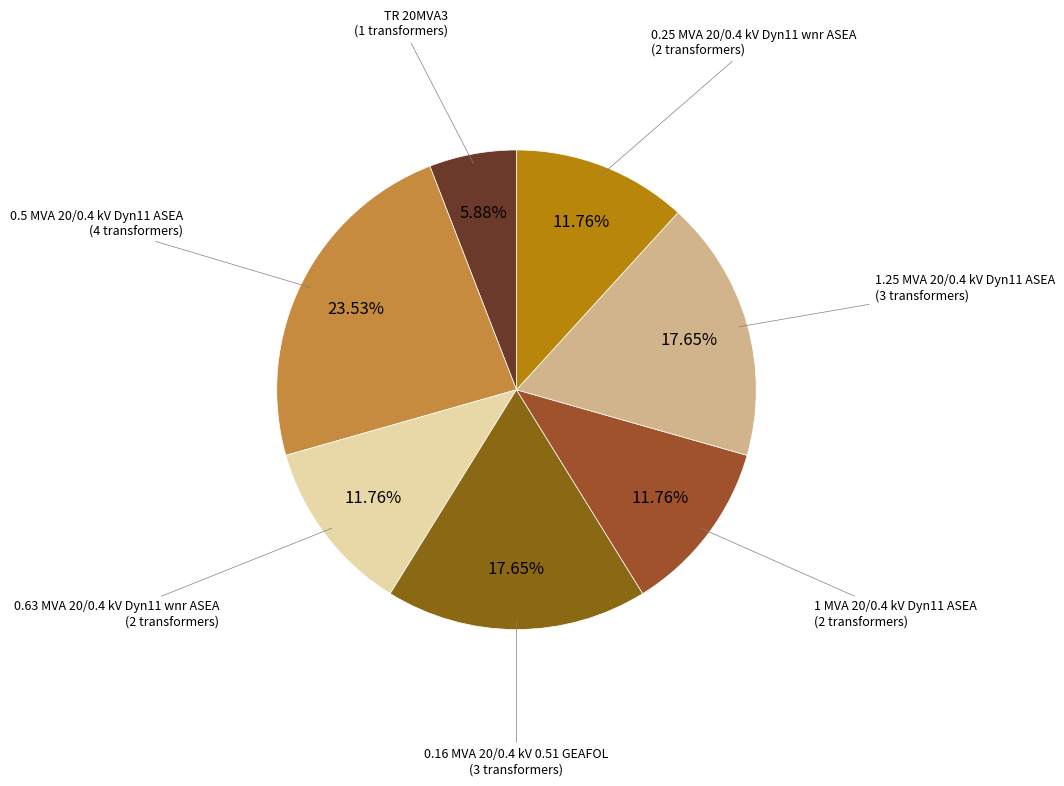

Which has a higher value, 0.25 MVA 20/0.4 kV Dyn11 wnr ASEA or 0.16 MVA 20/0.4 kV 0.51 GEAFOL?

0.16 MVA 20/0.4 kV 0.51 GEAFOL